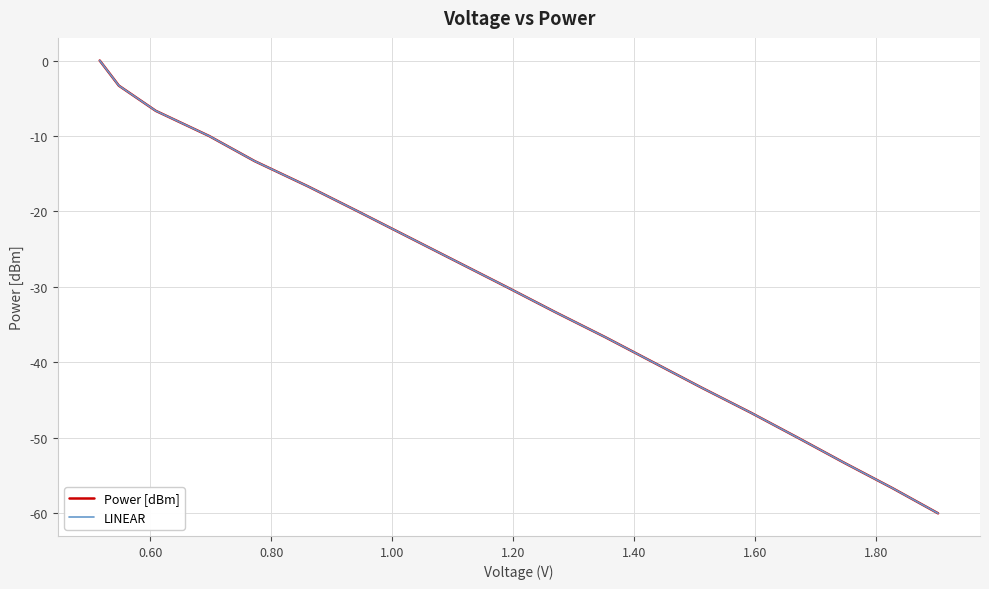

What is the minimum value shown in the chart?

-60.0